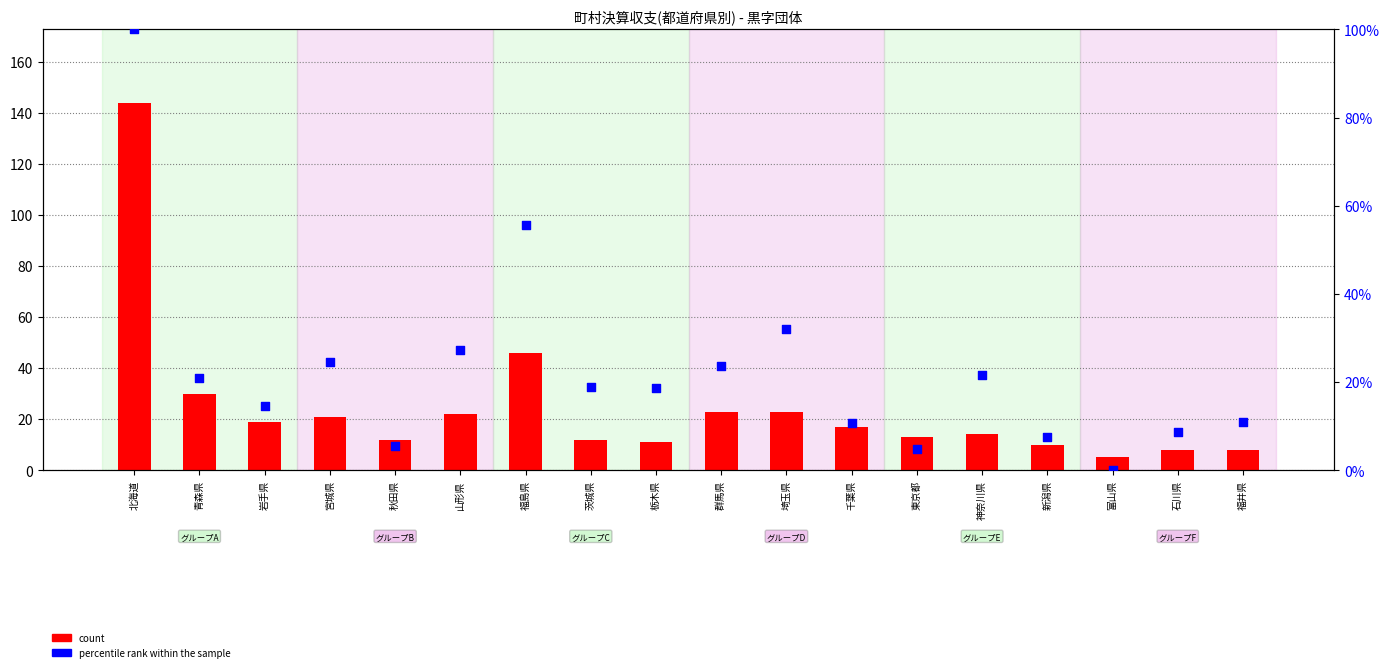

What are all the series names shown in the legend?

count, percentile rank within the sample